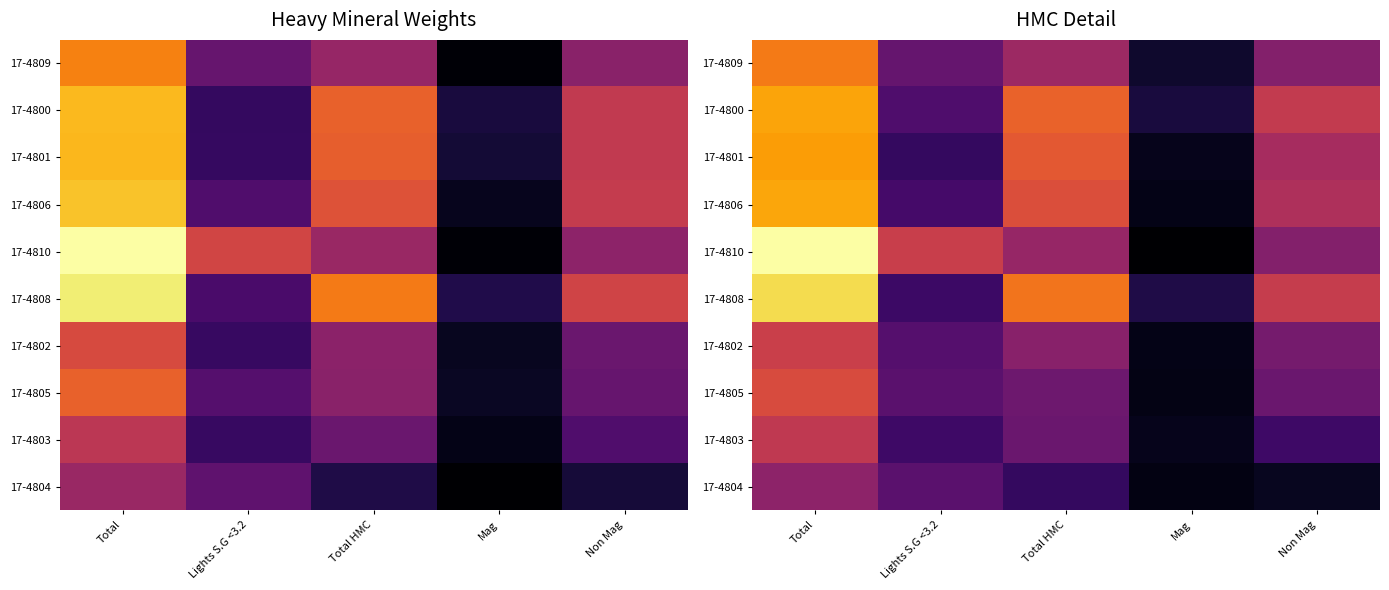

At Total HMC, list the series in order from smallest to largest.

17-4804, 17-4803, 17-4805, 17-4802, 17-4810, 17-4809, 17-4806, 17-4801, 17-4800, 17-4808